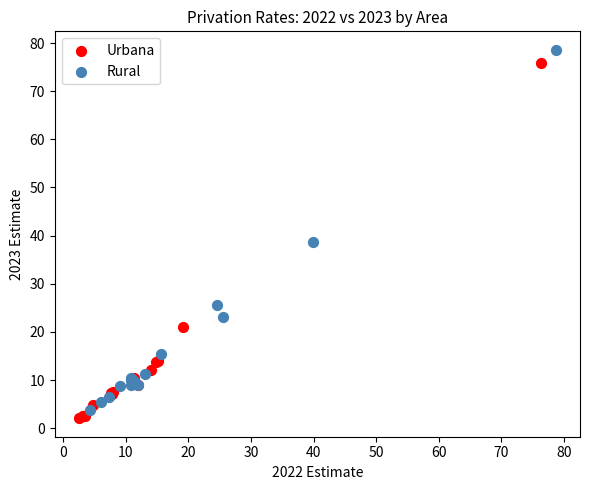

What are all the series names shown in the legend?

Urbana, Rural